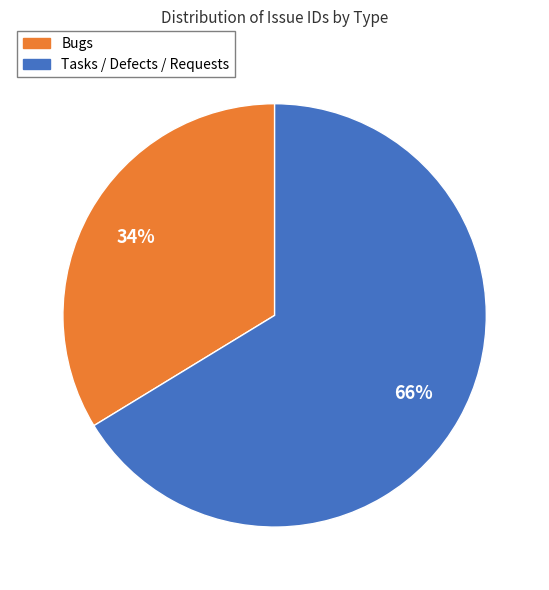

Is the sum of Bugs and Tasks / Defects / Requests greater than half?

Yes